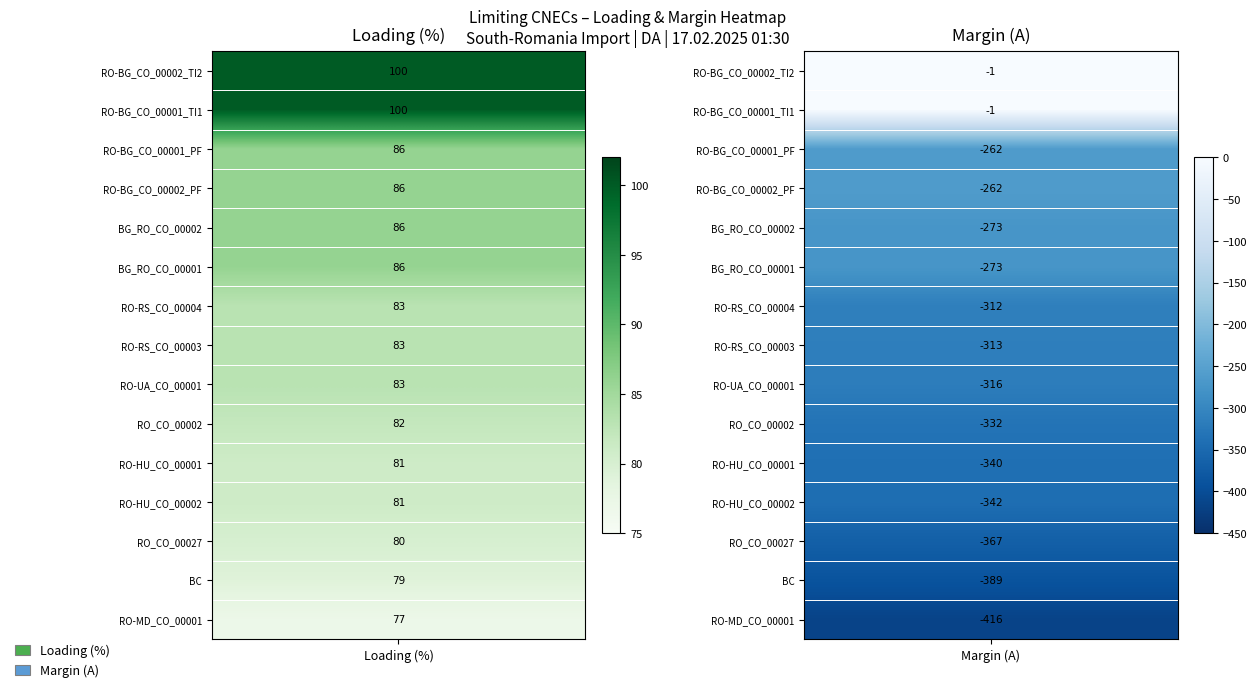

At 1, list the series in order from largest to smallest.

RO-BG_CO_00002_TI2, RO-BG_CO_00001_TI1, RO-BG_CO_00001_PF, RO-BG_CO_00002_PF, BG_RO_CO_00002, BG_RO_CO_00001, RO-RS_CO_00004, RO-RS_CO_00003, RO-UA_CO_00001, RO_CO_00002, RO-HU_CO_00001, RO-HU_CO_00002, RO_CO_00027, BC, RO-MD_CO_00001